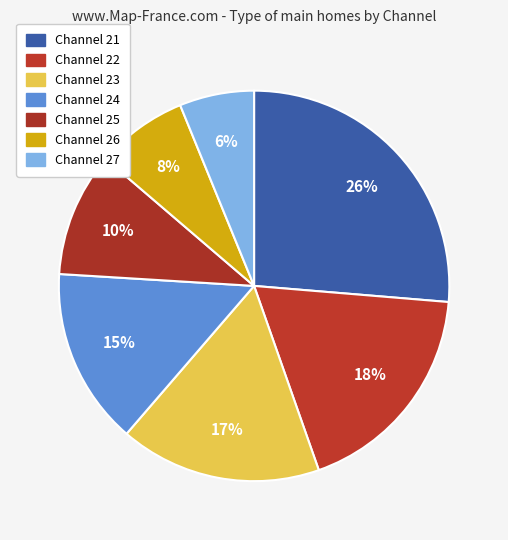

Count the number of slices in the pie.

7